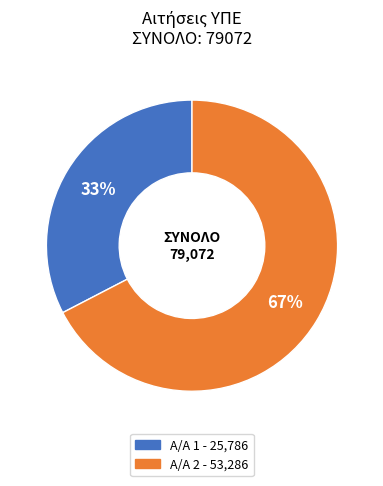

Does any single category account for the majority?

Yes